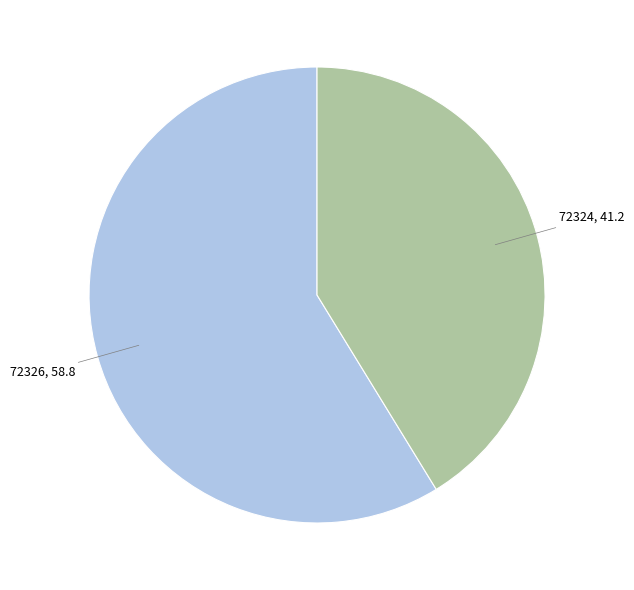

Rank the categories by value from highest to lowest.

72326, 72324